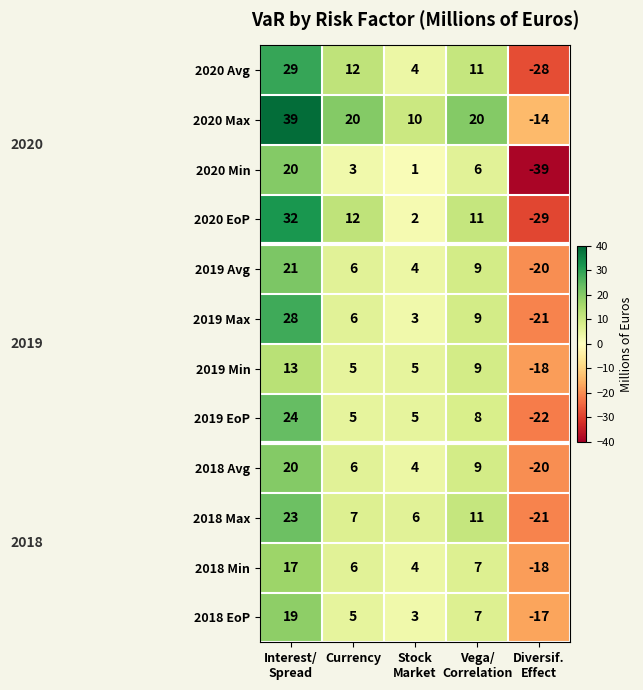

Which series has the widest spread of values?

2020 EoP